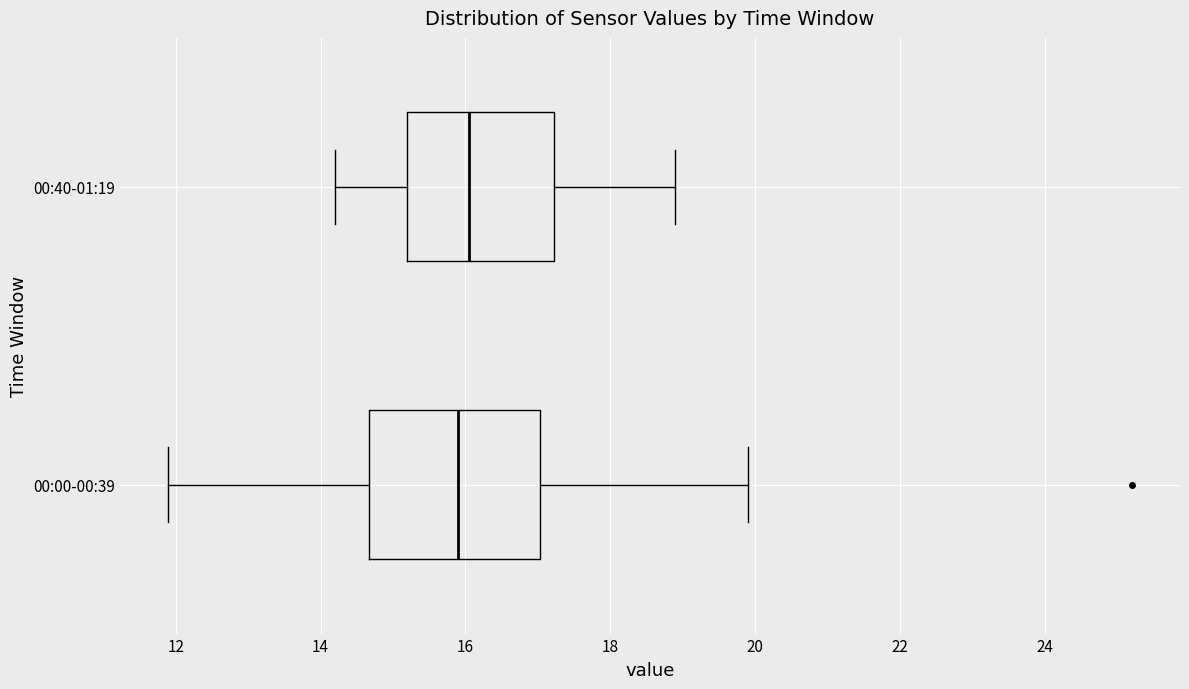

Where does the median line of the box for 00:40-01:19 sit on the x-axis? The values are not printed on the chart, so give them approximately, as read against the axis.

16.0